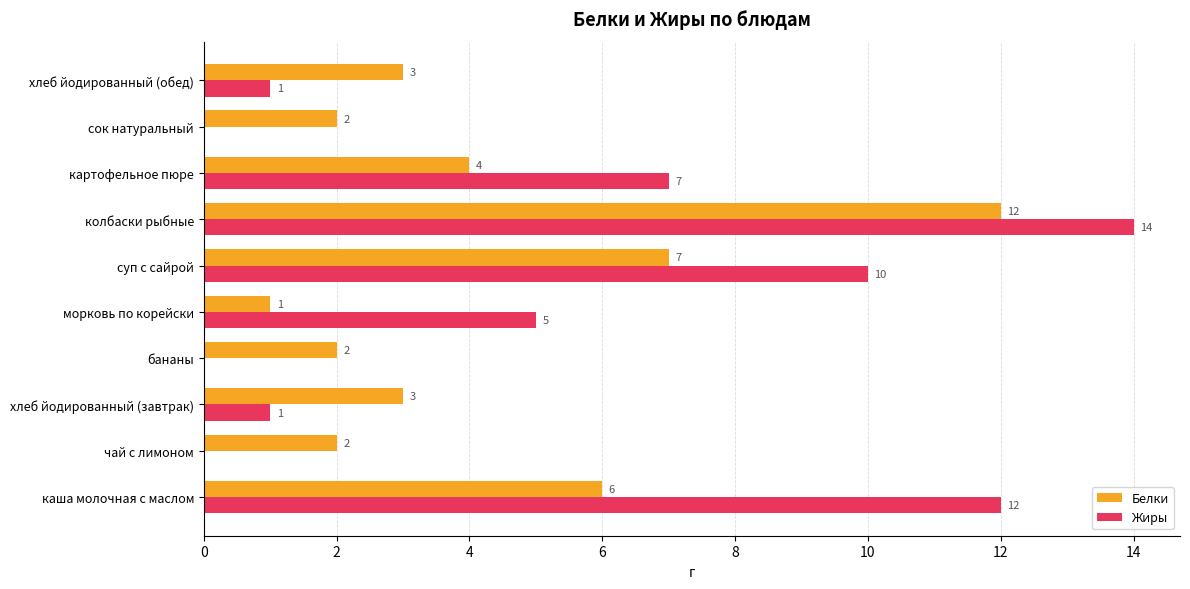

The Жиры series shows 10 at картофельное пюре. True or false?

False